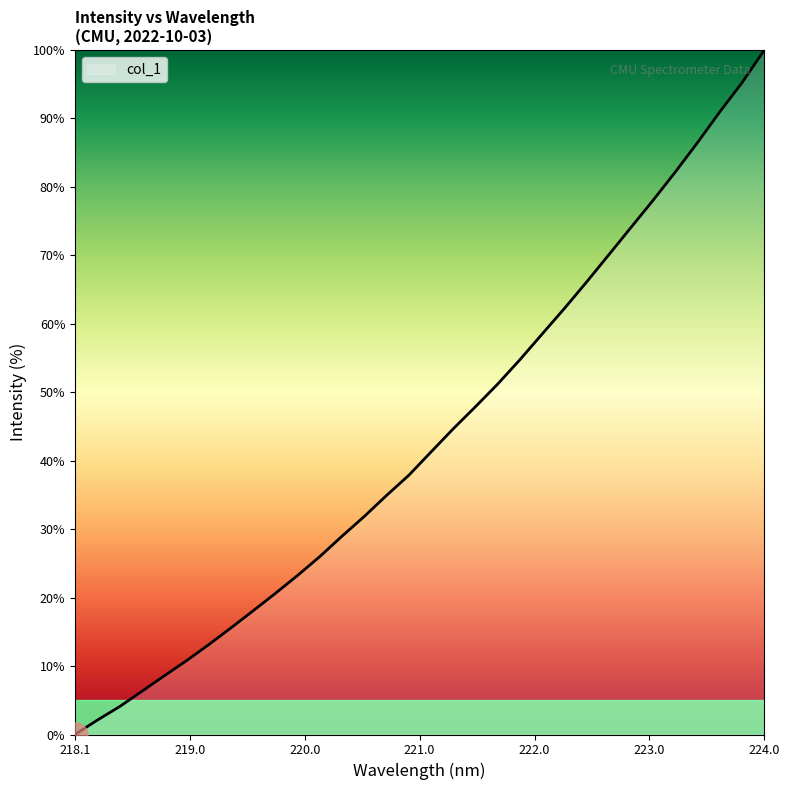

What is the difference between the maximum and minimum values?

100.0